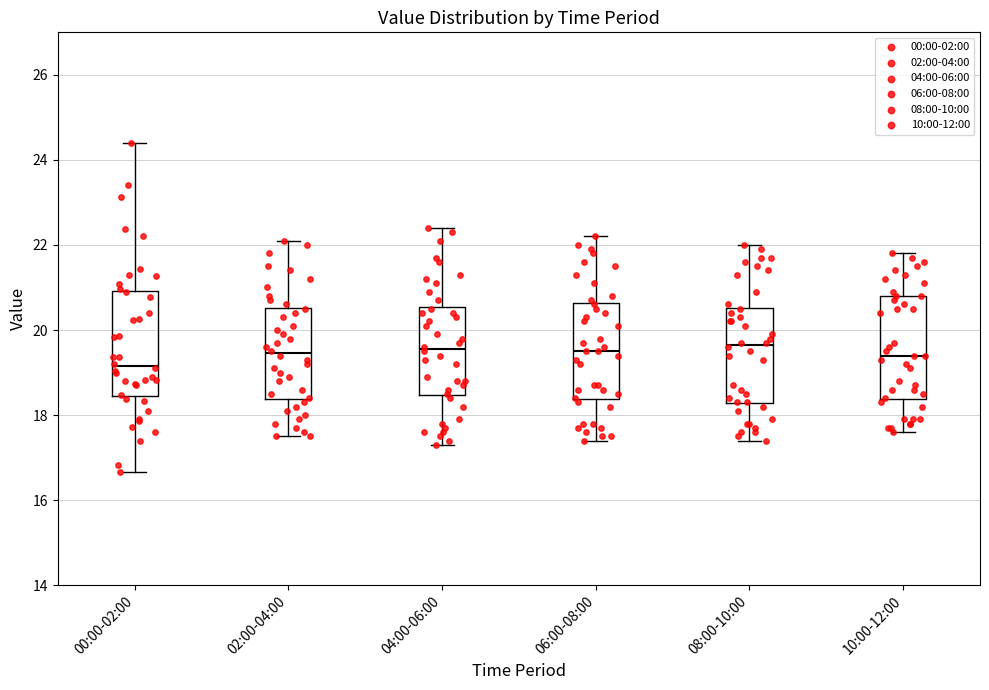

Where is the upper edge of the box for 10:00-12:00 on the y-axis? The values are not printed on the chart, so give them approximately, as read against the axis.

20.8